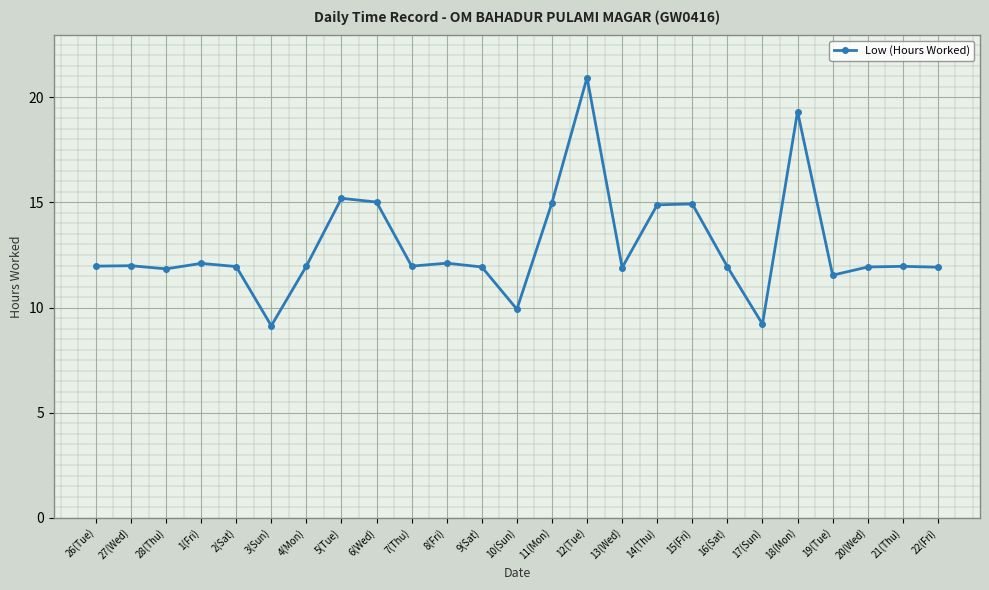

True or false: the data has more than 0 interior local peaks.

True